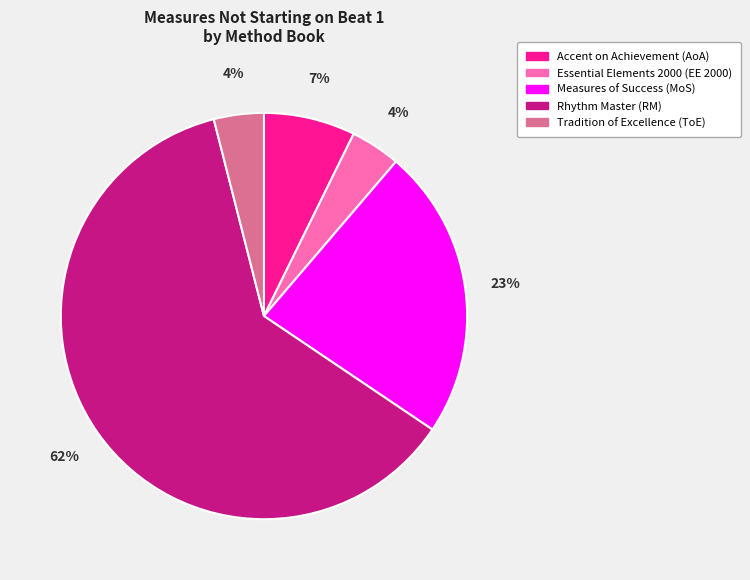

Which slice is the largest?

Rhythm Master (RM)